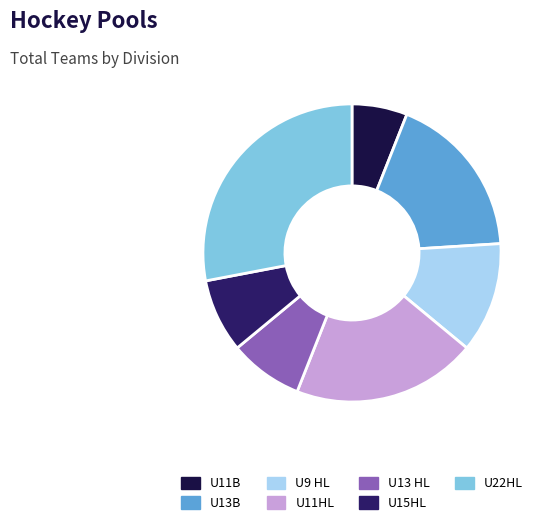

Which slice is the largest?

U22HL